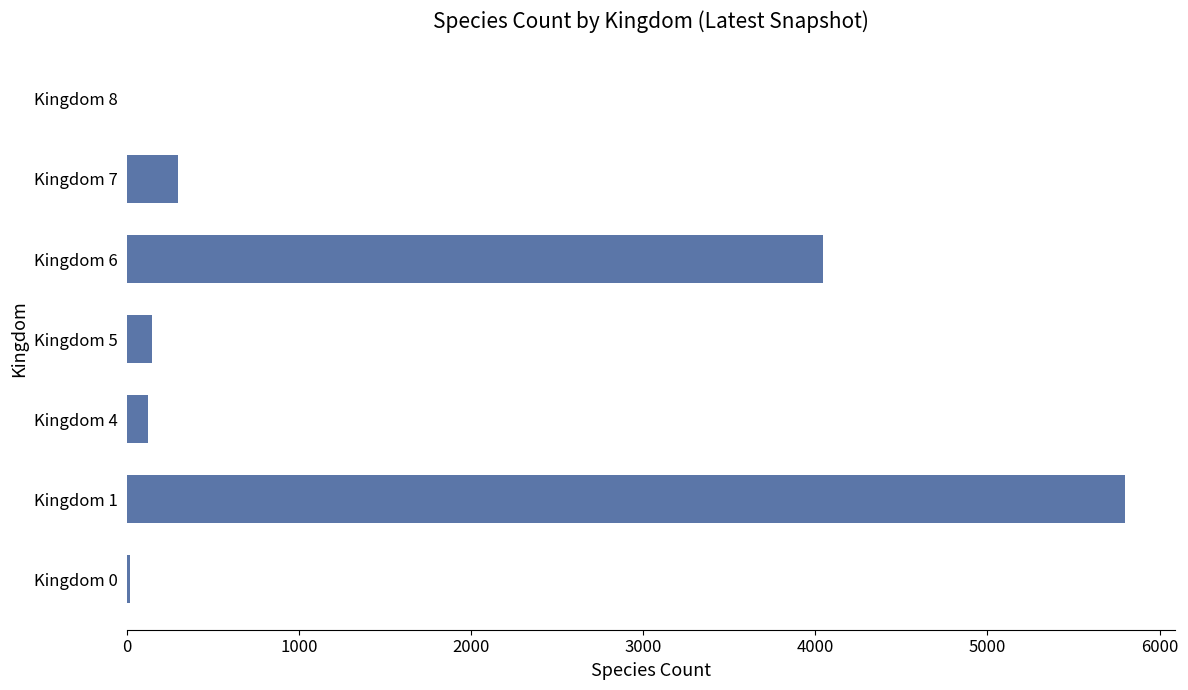

What is the sum of all values?

10429